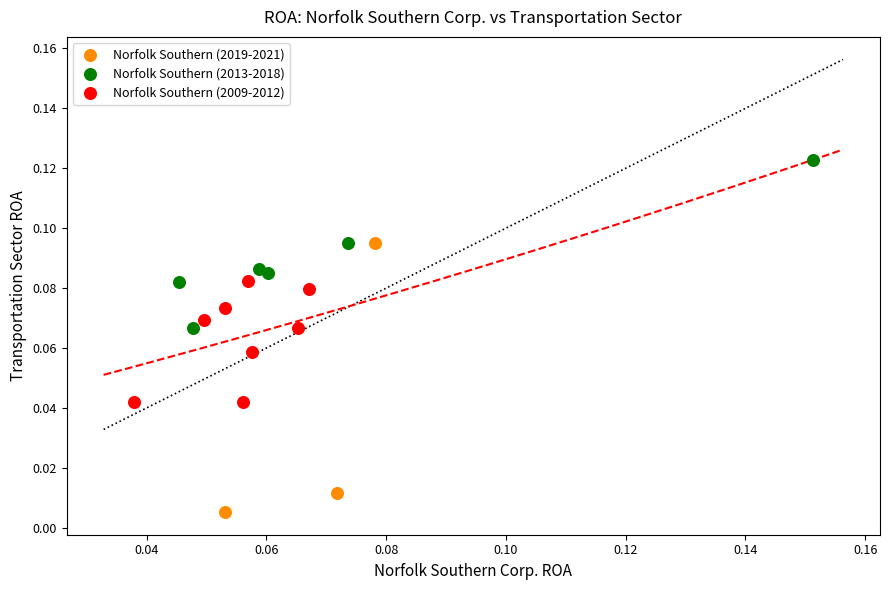

What are all the series names shown in the legend?

Norfolk Southern (2019-2021), Norfolk Southern (2013-2018), Norfolk Southern (2009-2012)